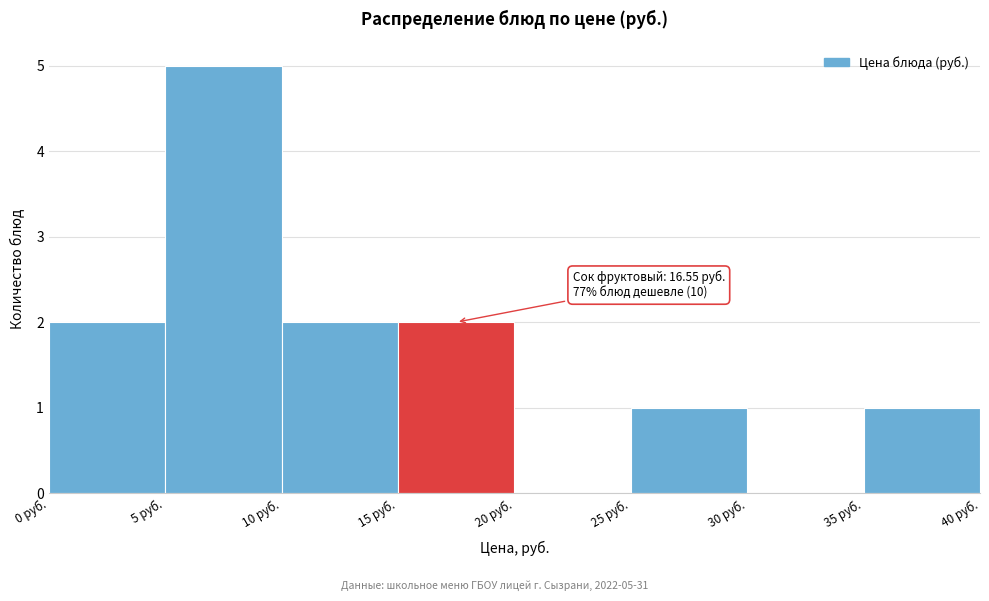

Over which range of the x-axis is the bar tallest?

5 to 10